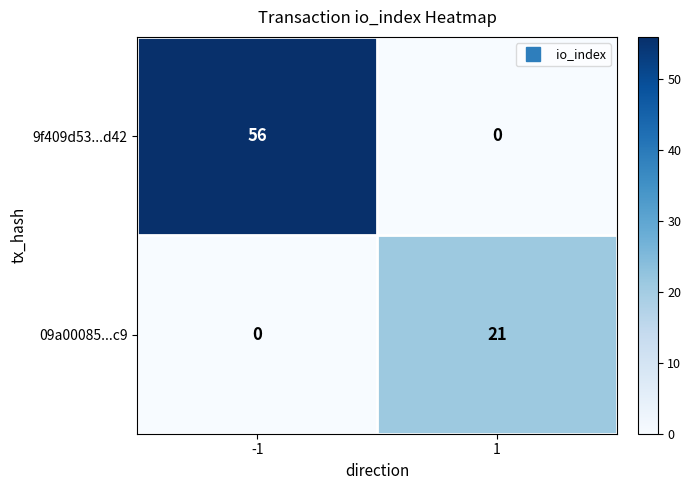

What is the difference between the maximum and minimum values in the 9f409d53...d42 series?

56